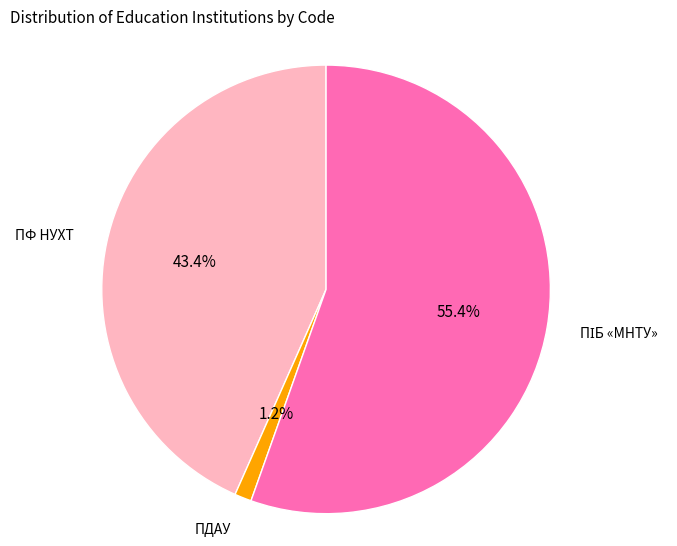

Is there a majority slice in this chart?

Yes